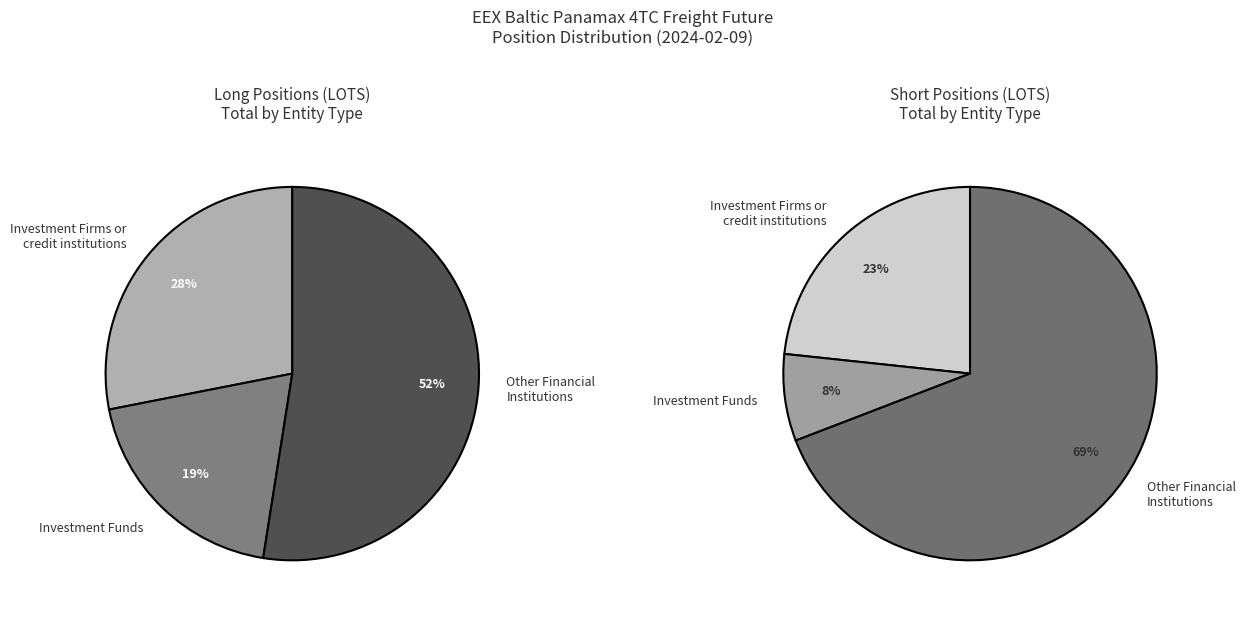

Is it true that Investment Firms or
credit institutions is 28% of the pie?

True